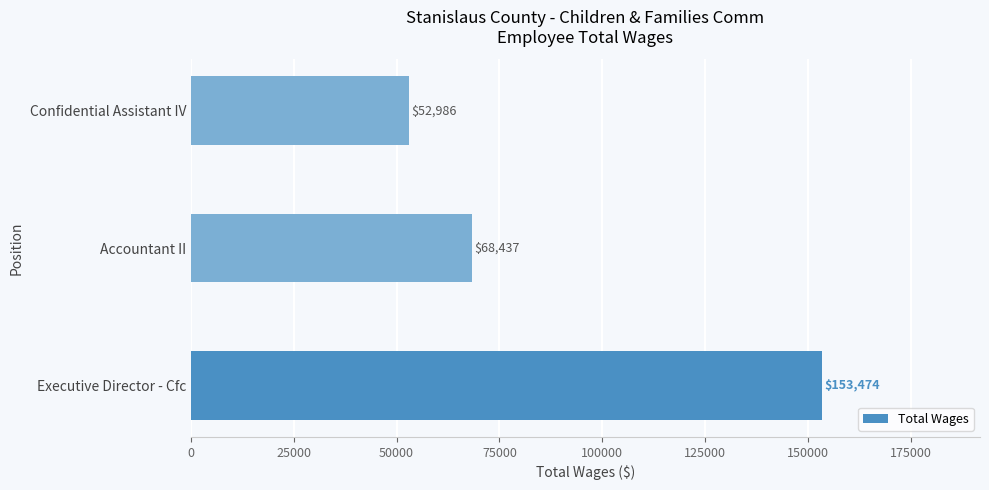

List the labels in order of value, largest first.

Executive Director - Cfc, Accountant II, Confidential Assistant IV